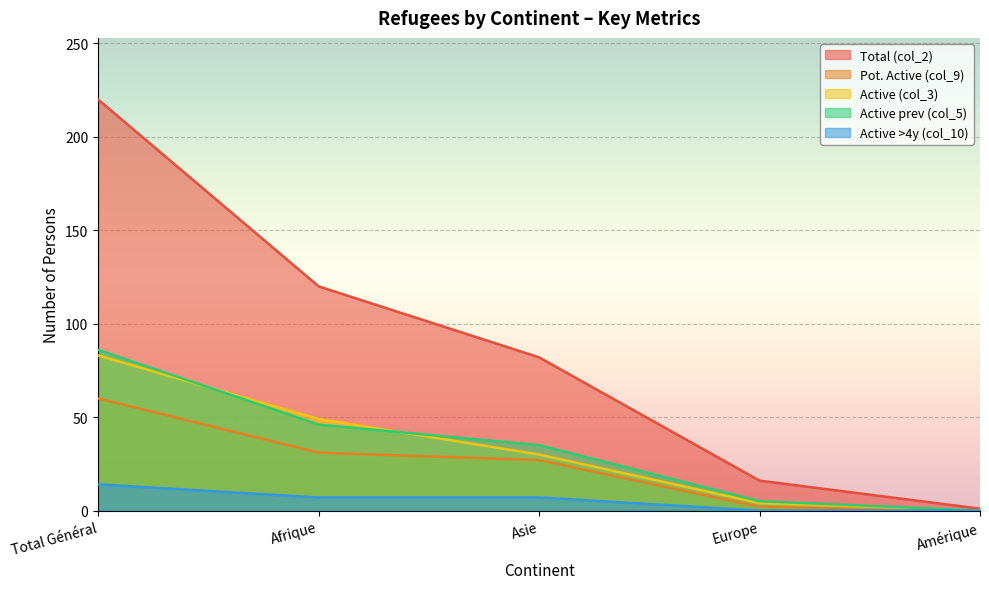

What is the difference between the highest and lowest values at Total Général?

206